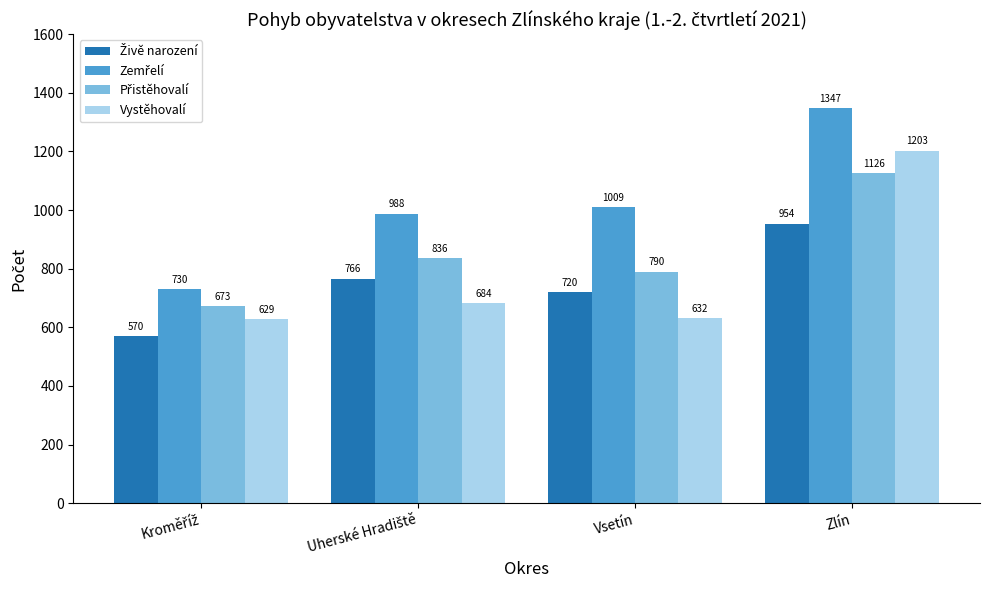

What is the spread (max minus min) of values at Zlín?

393